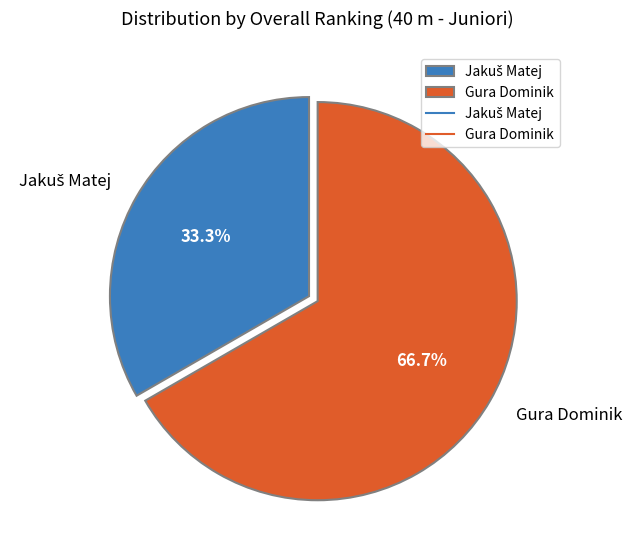

Which category accounts for the majority?

Gura Dominik